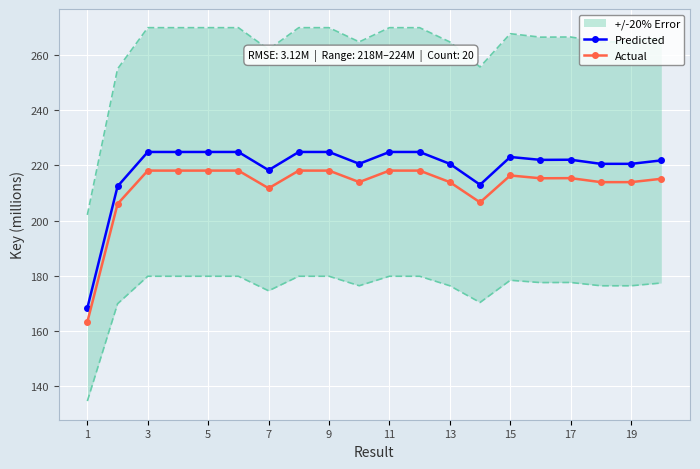

True or false: Predicted and Actual cross at least once.

False